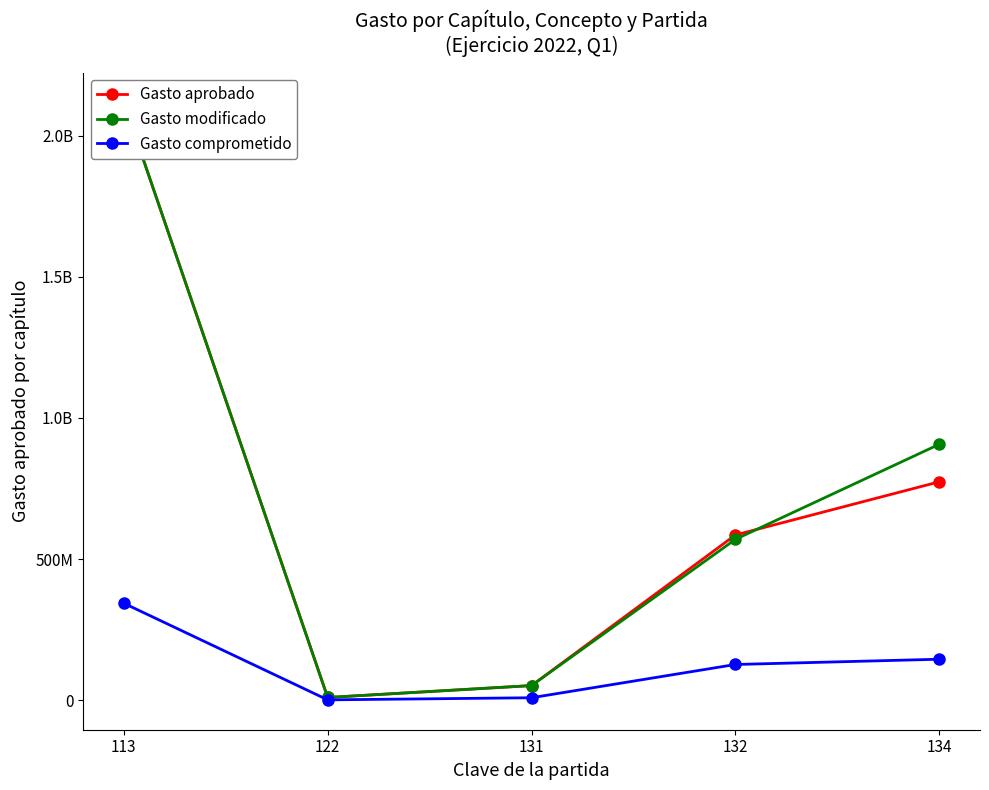

True or false: Gasto modificado and Gasto comprometido intersect in this chart.

False